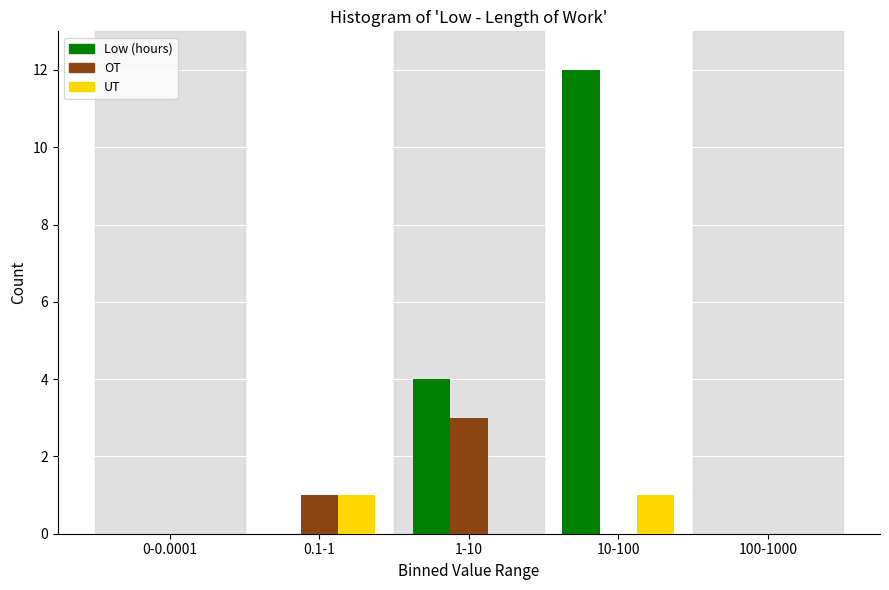

Reading right to left, extract all data points from this chart.

Low (hours): 100-1000=0	10-100=12	1-10=4	0.1-1=0	0-0.0001=0
OT: 100-1000=0	10-100=0	1-10=3	0.1-1=1	0-0.0001=0
UT: 100-1000=0	10-100=1	1-10=0	0.1-1=1	0-0.0001=0